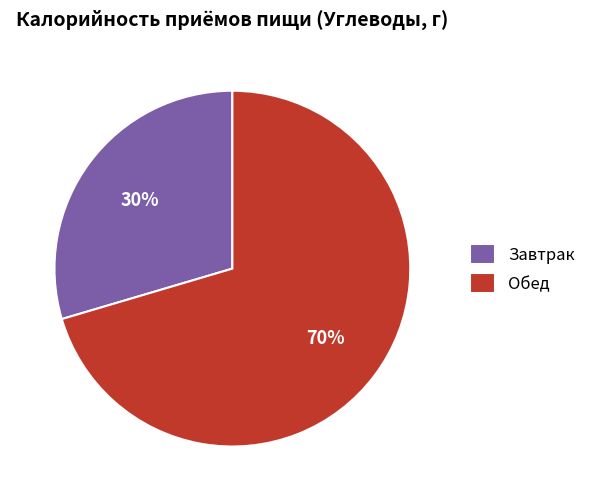

Is it true that Обед is 70% of the pie?

True